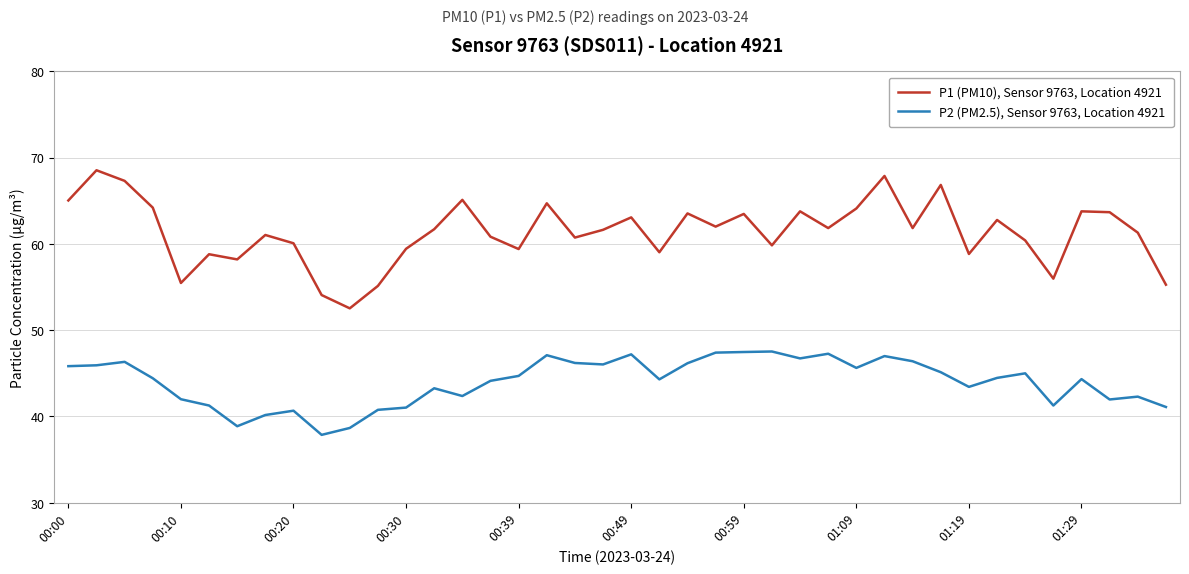

Which series has the largest range (max minus min)?

P1 (PM10), Sensor 9763, Location 4921